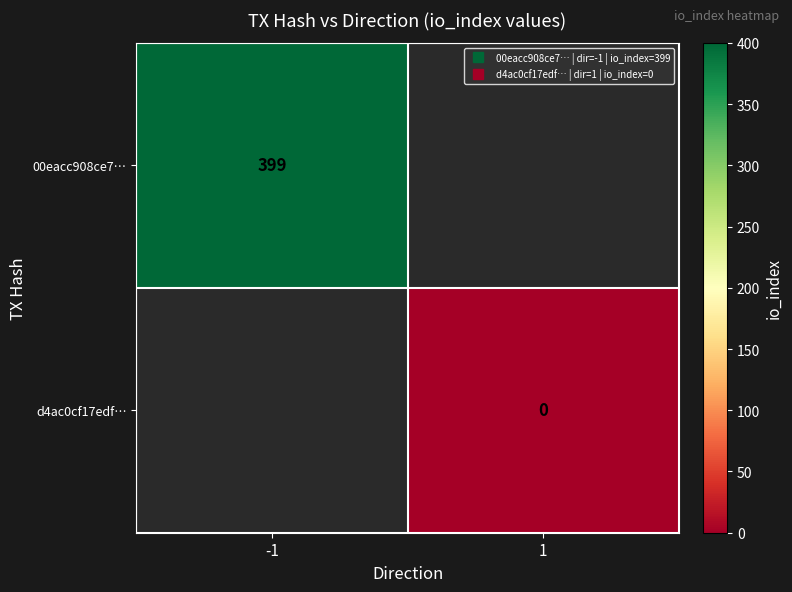

List the series in order of their overall mean, highest first.

00eacc908ce7…, d4ac0cf17edf…